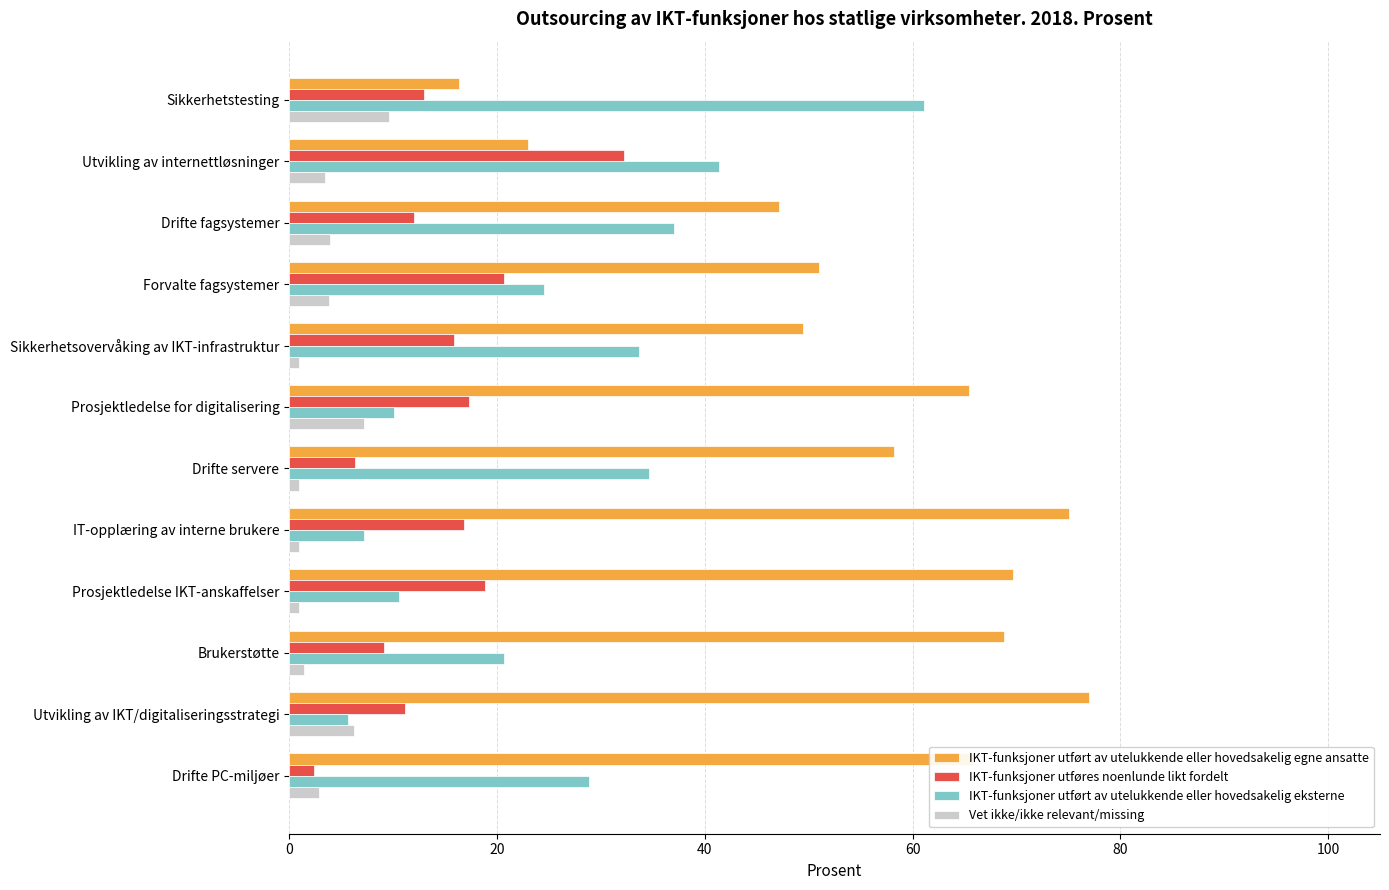

What is the sum of all IKT-funksjoner utført av utelukkende eller hovedsakelig egne ansatte values?

666.9